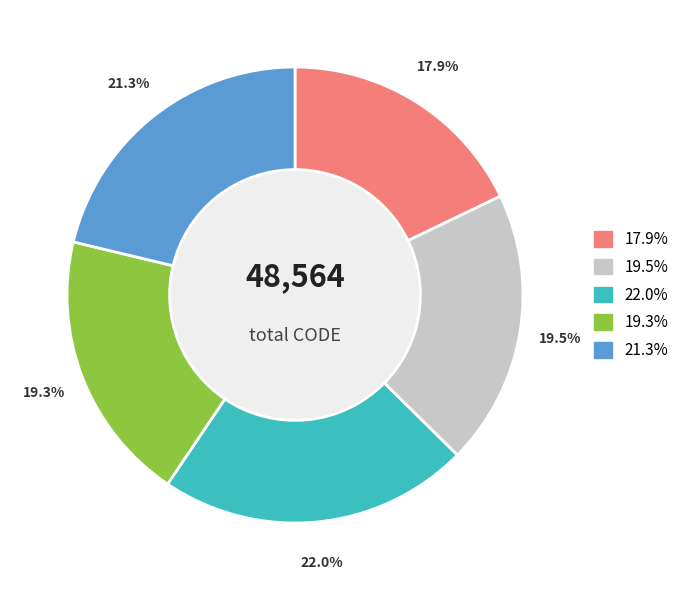

How many segments does this pie chart have?

5